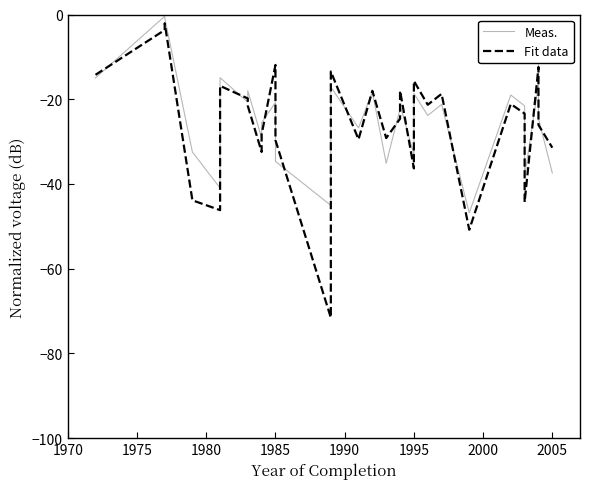

Does the chart display data point markers on the line(s)?

No